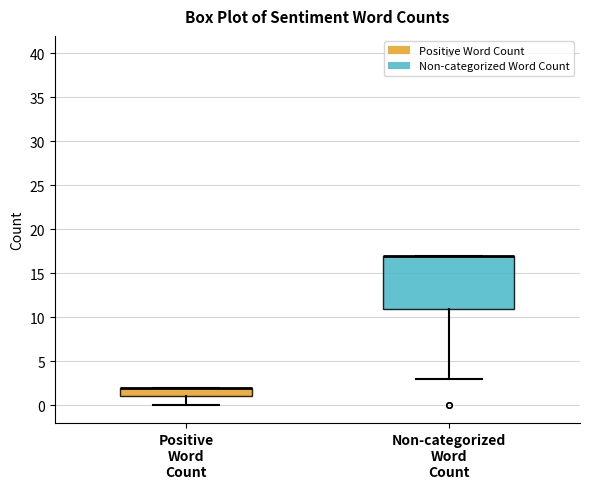

Reading left to right, transcribe this box plot: for each box, give where its median line is, the range the box spans, and where its two whiskers end, as read against the y-axis. The values are not printed on the chart, so give them approximately, as read against the axis.

Positive Word Count: median 2 (drawn on the box's upper edge), box 1 to 2, whiskers 0 to 2
Non-categorized Word Count: median 17 (drawn on the box's upper edge), box 11 to 17, whiskers 3 to 17